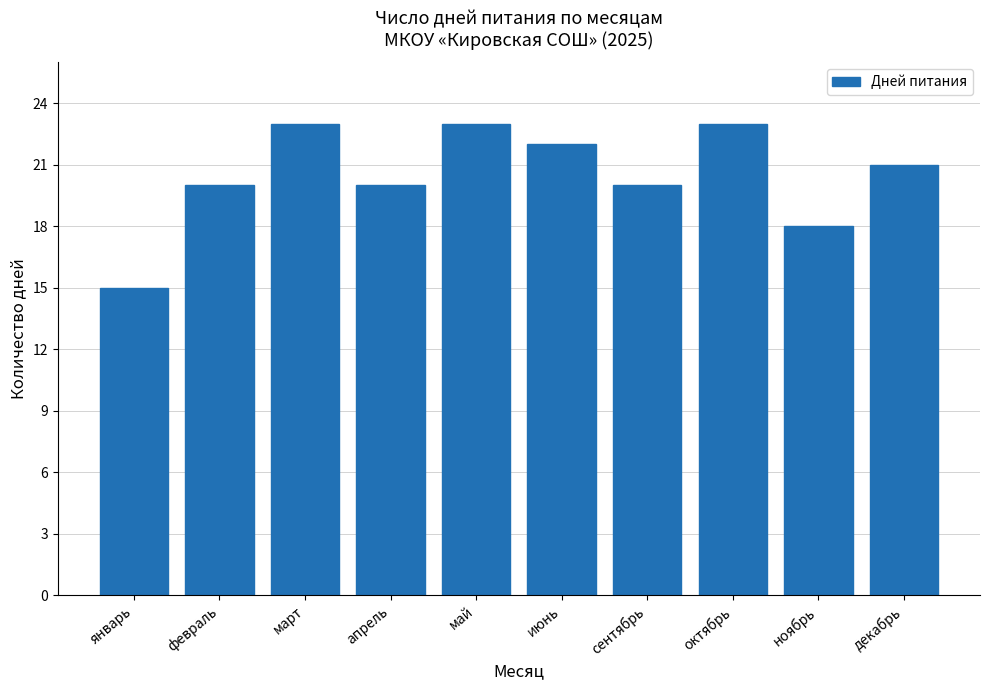

What is the greatest value displayed?

23